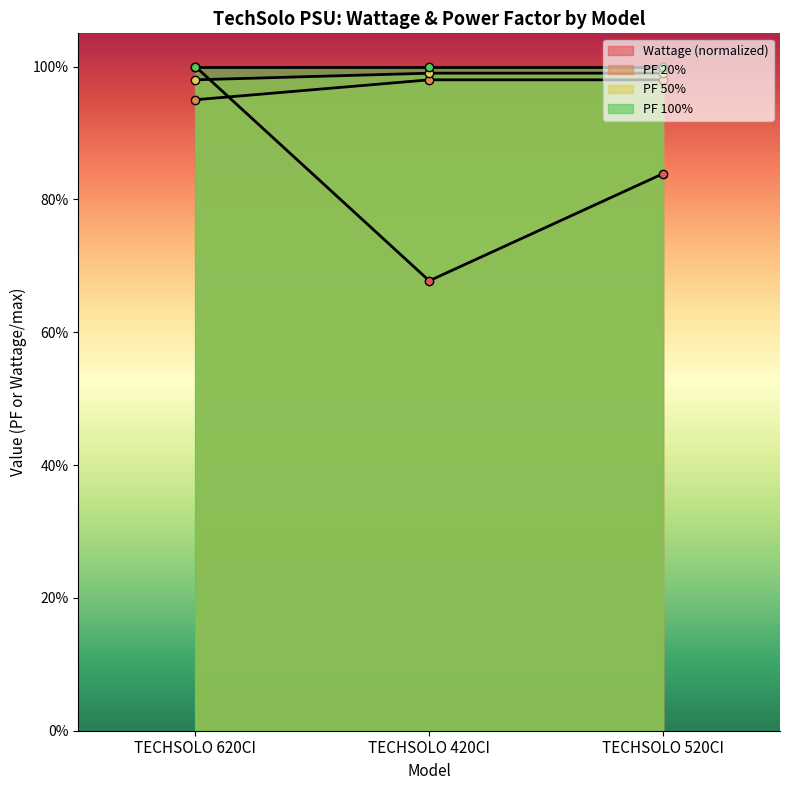

What is the difference between the Wattage values at TECHSOLO 420CI and TECHSOLO 520CI?

0.2